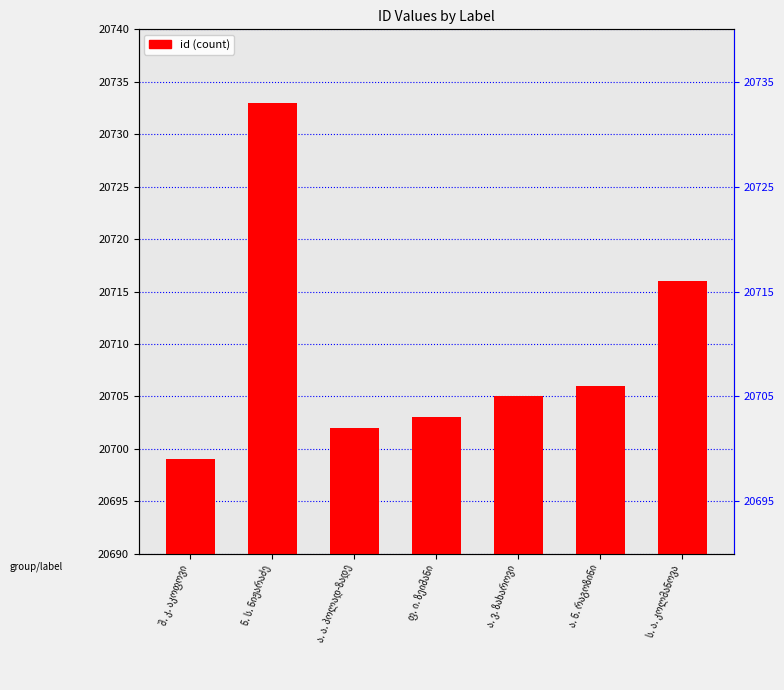

Read the value at ნ. ს. ნიჟარაძე, to the nearest 5.

20735